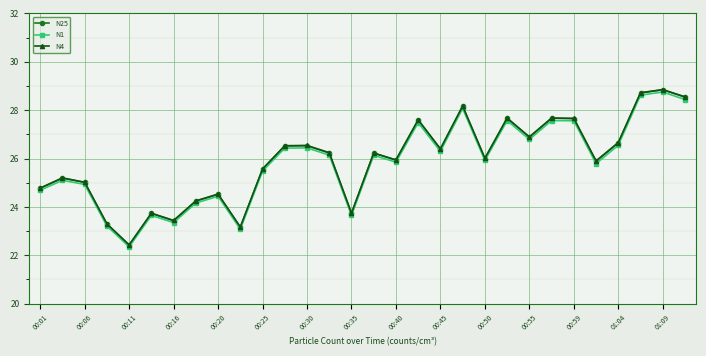

What is the minimum value shown in the chart?

22.4